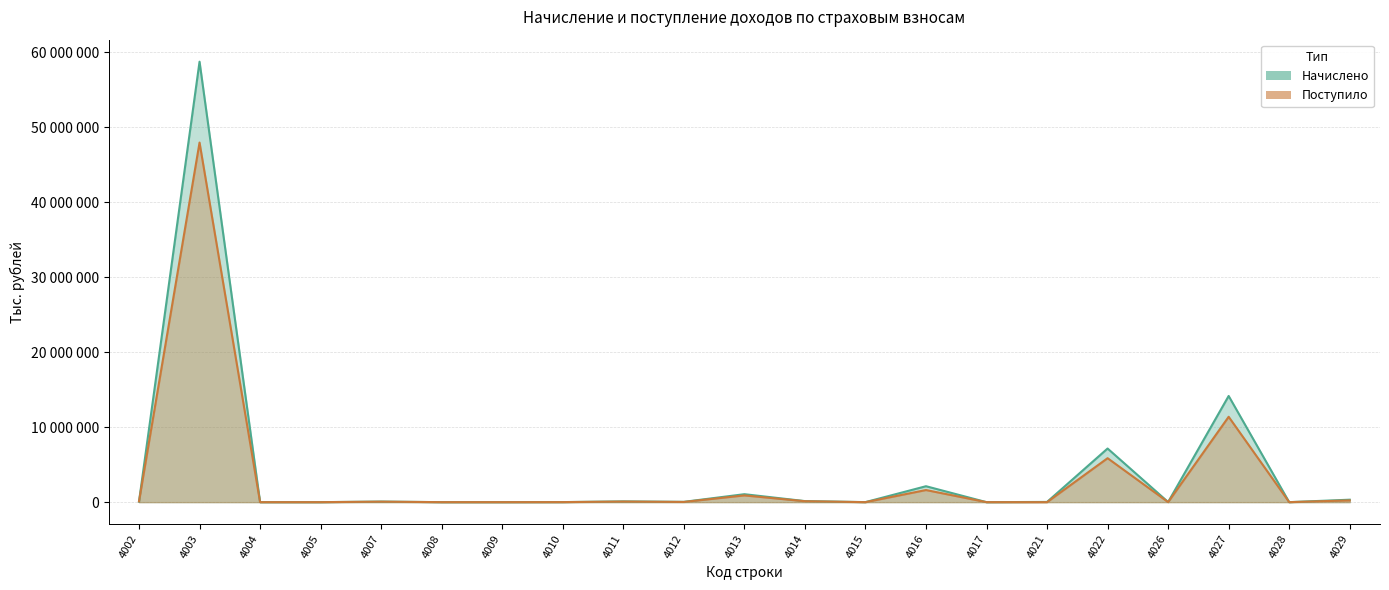

What value does the Поступило series have at 4029?

234806